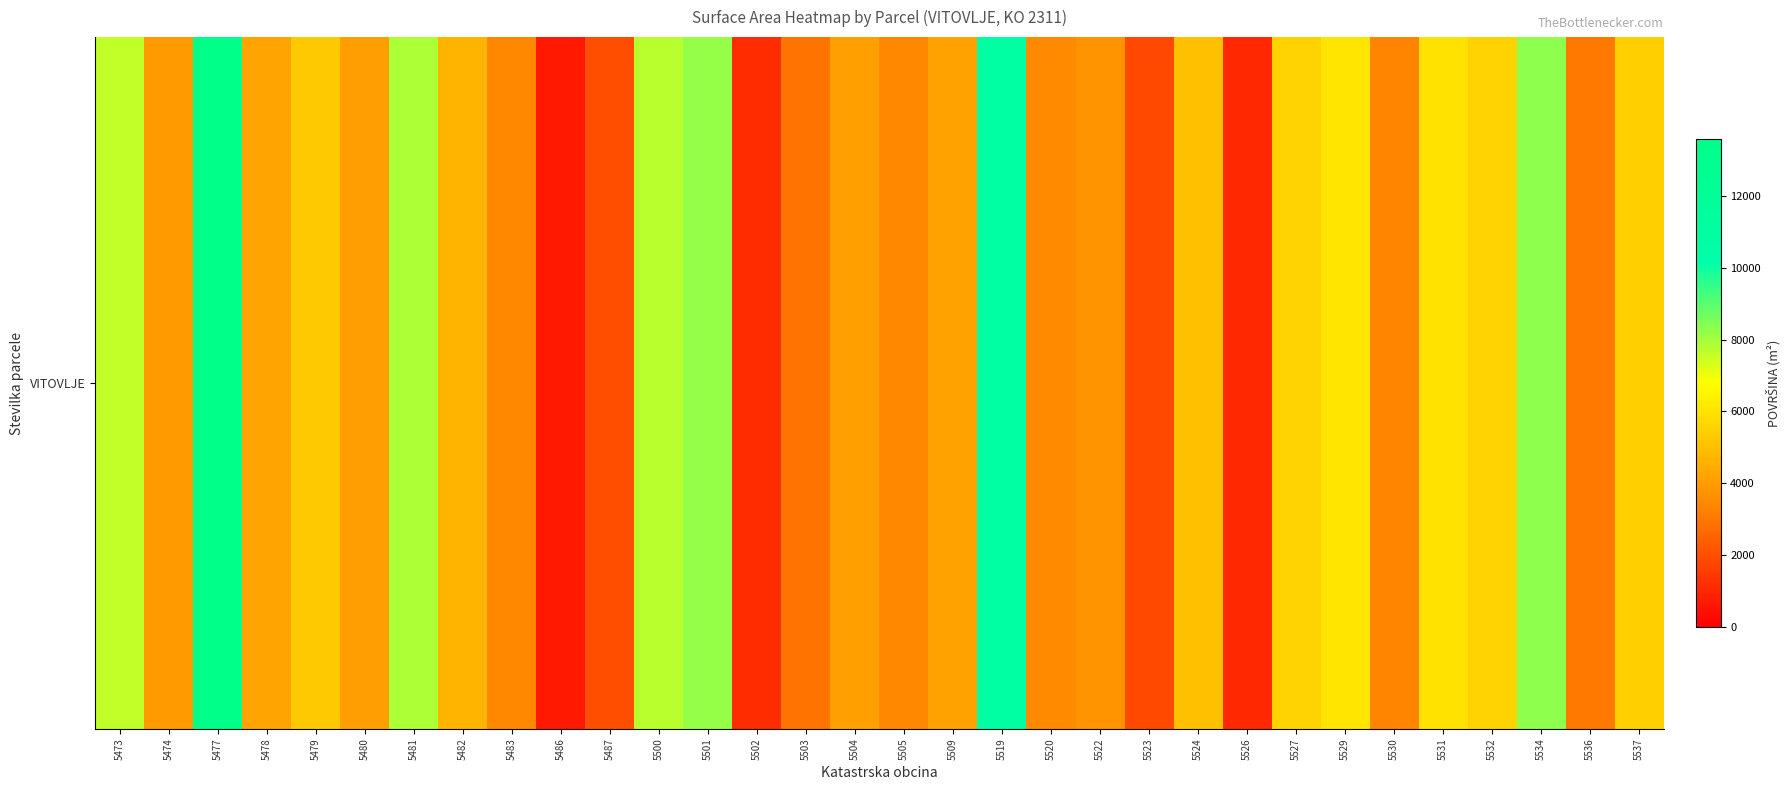

What is the maximum value shown in the chart?

13582